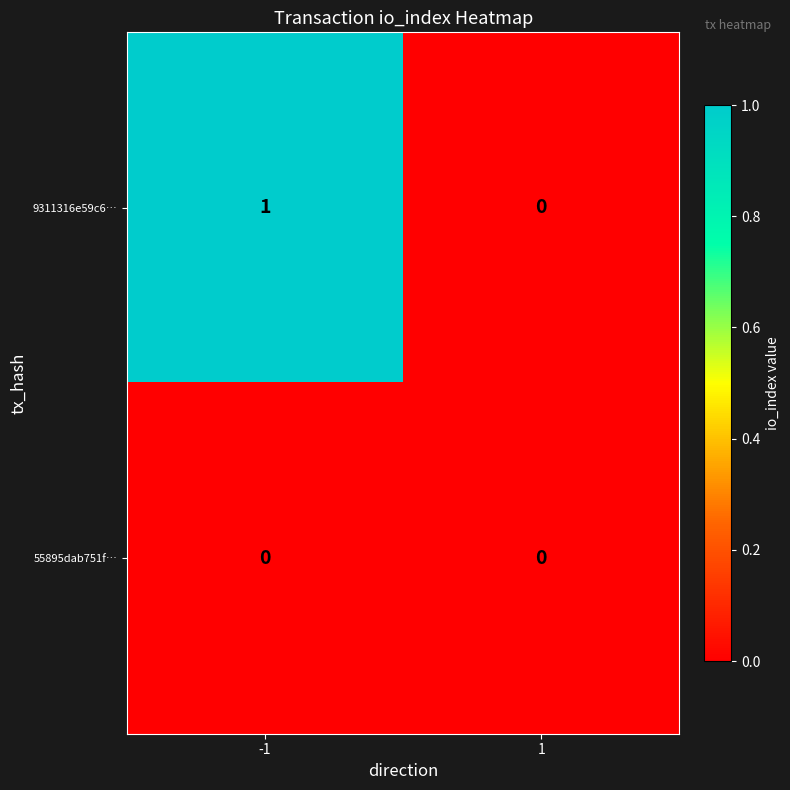

Reading left to right, what are all the values shown in this chart?

9311316e59c6…: 1	0
55895dab751f…: 0	0